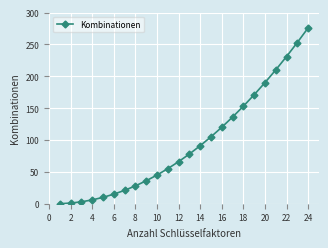

True or false: there are more than 2 points higher than both neighbors.

False